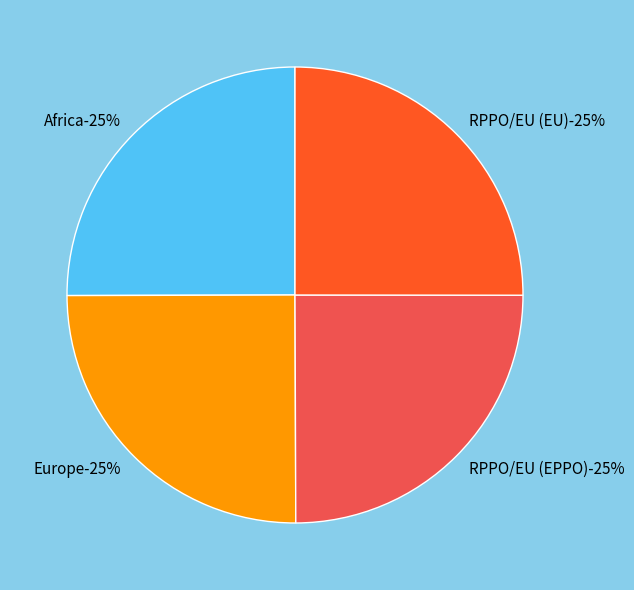

Rank the categories by value from lowest to highest.

RPPO/EU (EPPO), Europe, RPPO/EU (EU), Africa